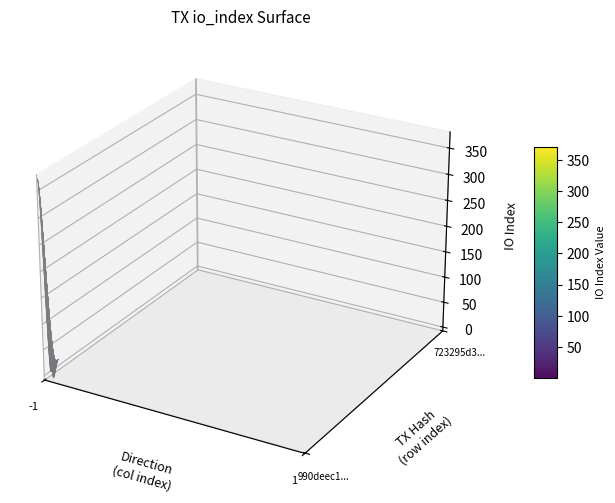

Rank the series by their maximum value, from lowest to highest.

723295d33199dcc67886ff92cc62a621963db4b, 990deec1333aaed787f7dc0c112f8b0f966dbe7